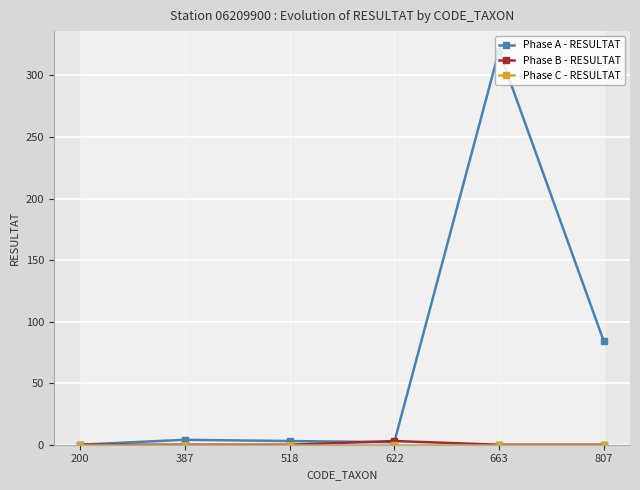

Which series has the largest total across all categories?

Phase A - RESULTAT